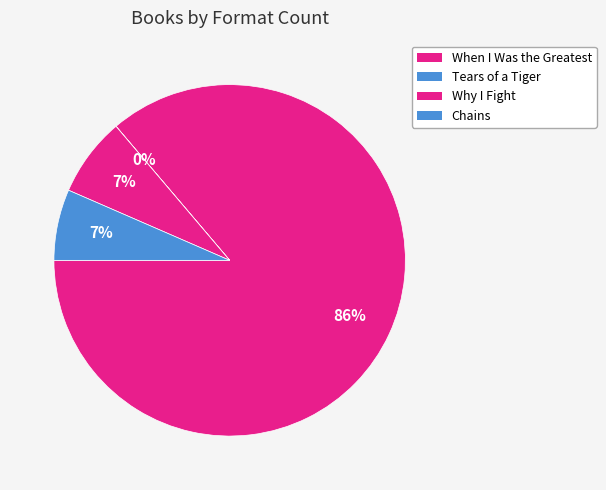

Combined, what portion of the pie is Tears of a Tiger and Chains?

6.5%